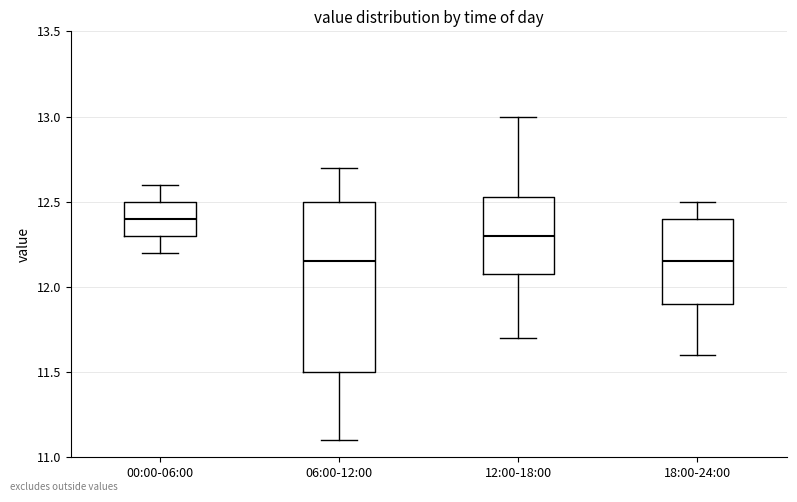

Where does the median line of the box for 12:00-18:00 sit on the y-axis? The values are not printed on the chart, so give them approximately, as read against the axis.

12.30